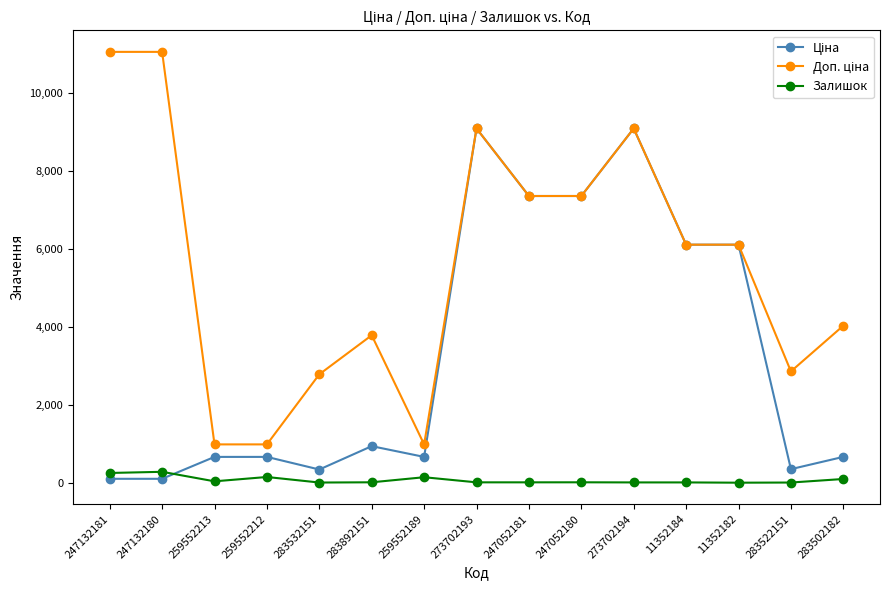

Is this an area chart (filled region under the line)?

No